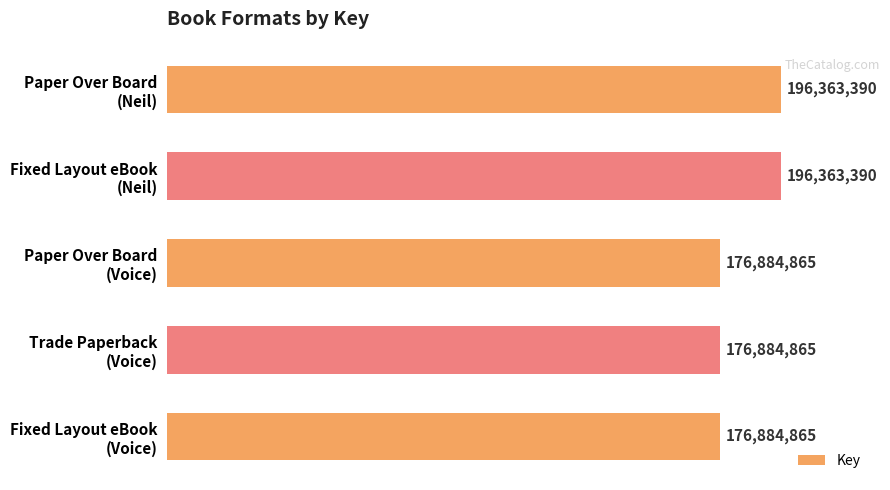

Does the chart contain any negative values?

No